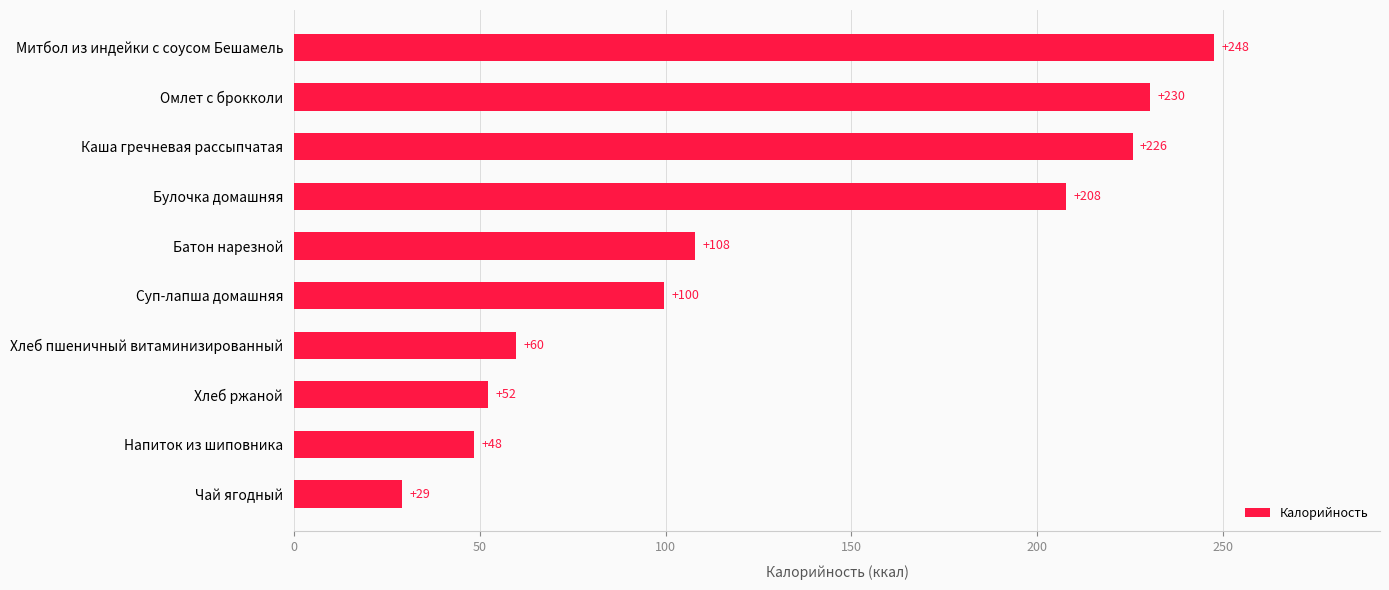

Rank the categories by value from highest to lowest.

Митбол из индейки с соусом Бешамель, Омлет с брокколи, Каша гречневая рассыпчатая, Булочка домашняя, Батон нарезной, Суп-лапша домашняя, Хлеб пшеничный витаминизированный, Хлеб ржаной, Напиток из шиповника, Чай ягодный